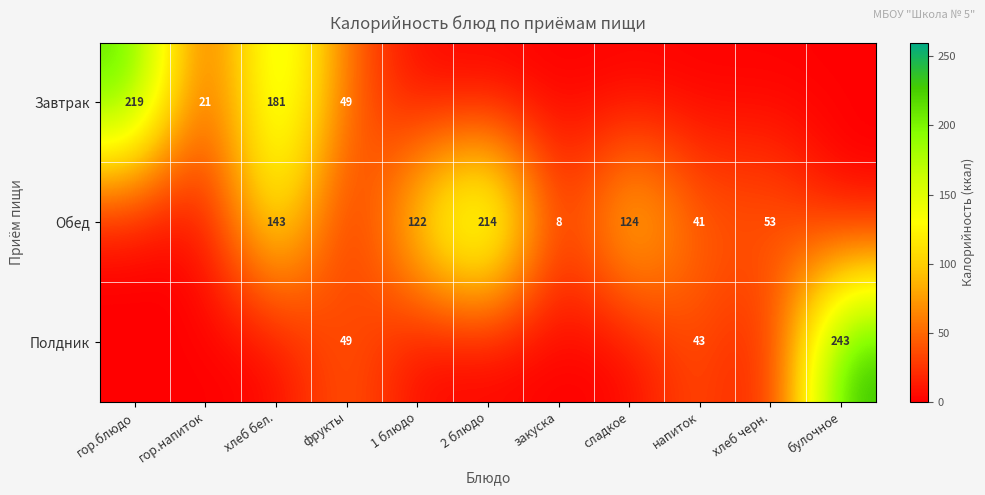

Is it true that Обед equals 16 at напиток?

False